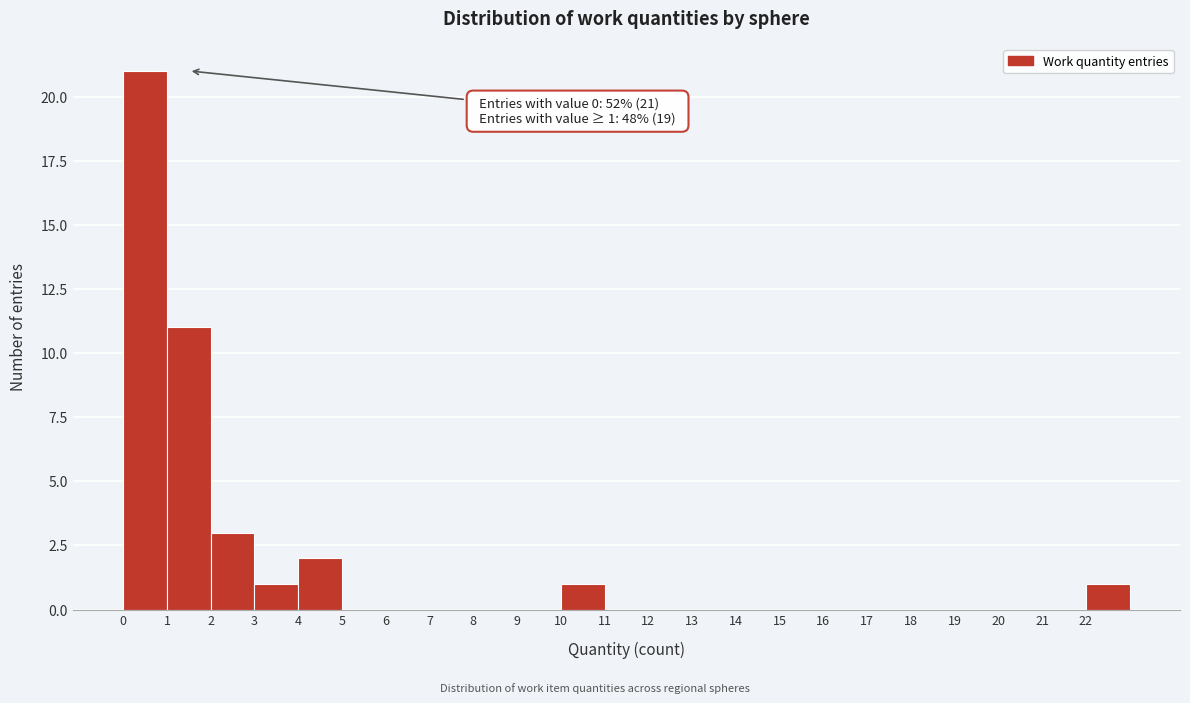

Over which range of the x-axis is the bar tallest?

0 to 1